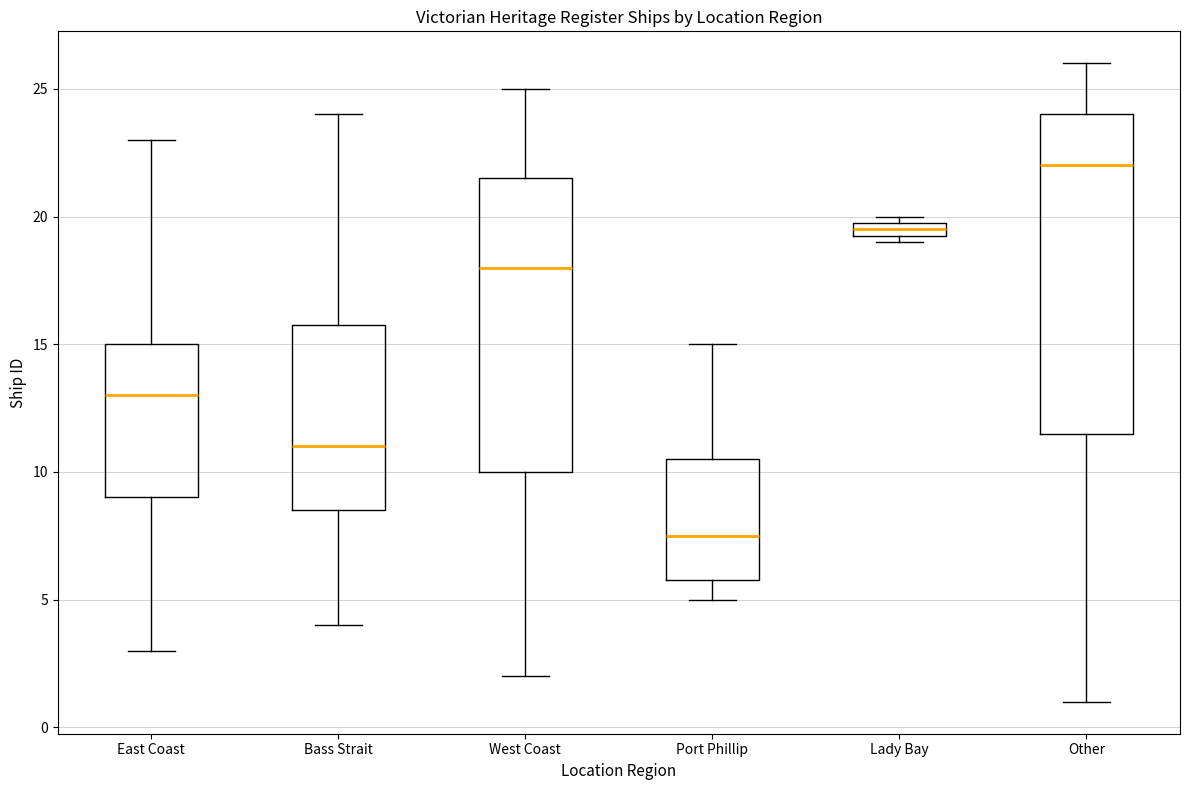

Where does the upper whisker of the box for Port Phillip end on the y-axis? The values are not printed on the chart, so give them approximately, as read against the axis.

15.0